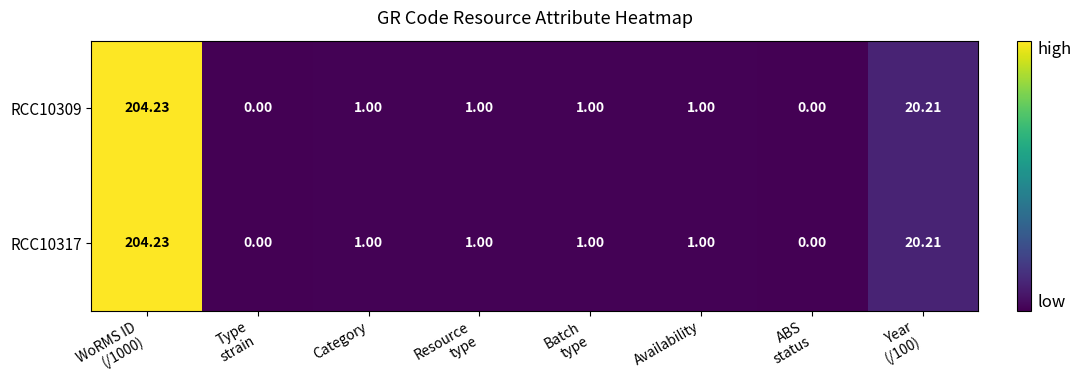

How many data points in RCC10317 are above 1?

2